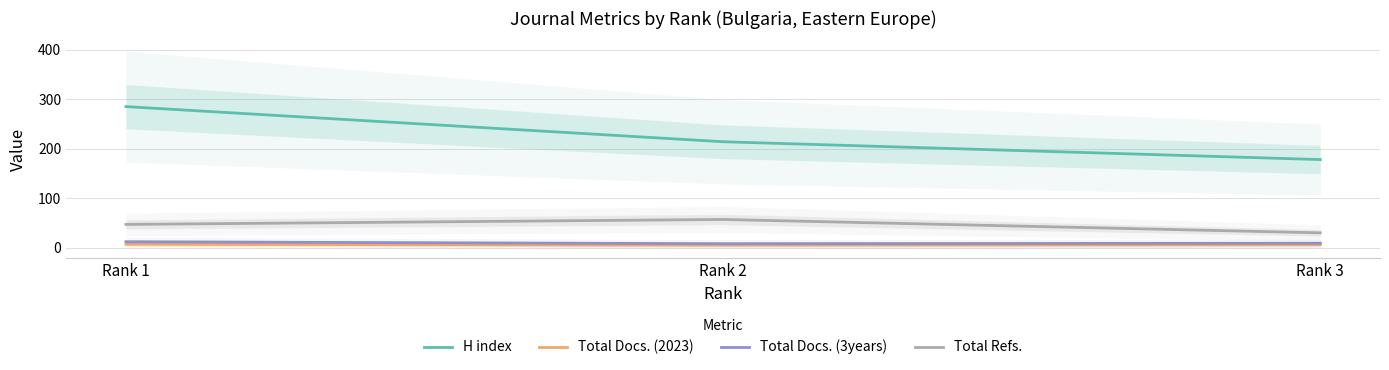

How many data points in Total Docs. (3years) are above 9?

1